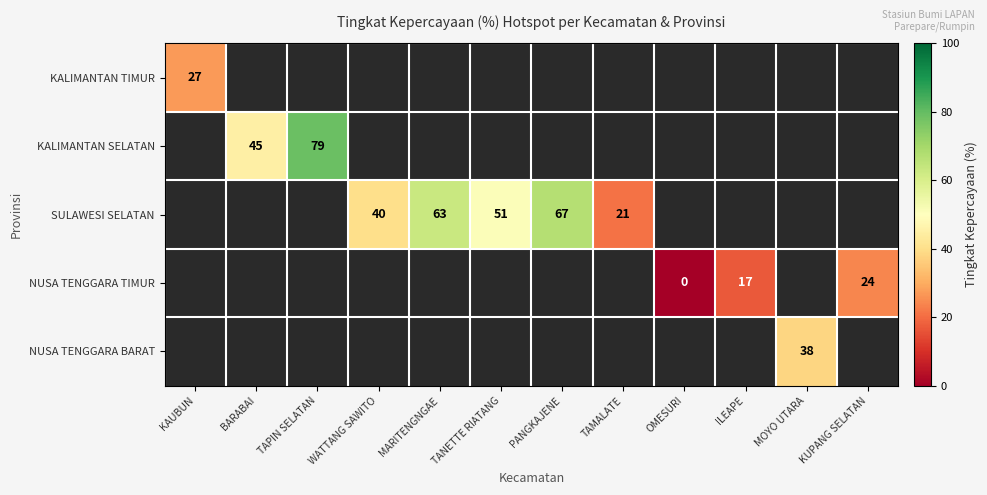

The NUSA TENGGARA TIMUR series shows 17 at ILEAPE. True or false?

True